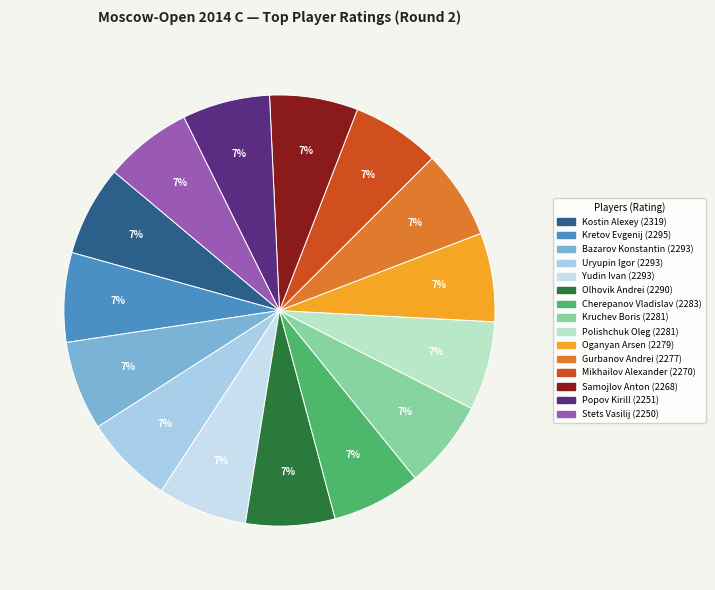

Approximately how many times larger is the value at Polishchuk Oleg compared to Uryupin Igor?

1.0